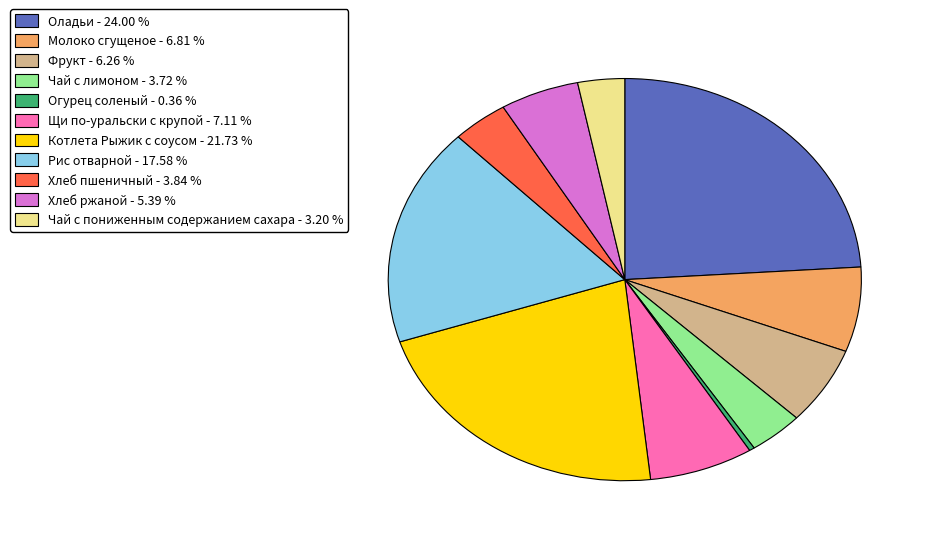

Approximately how many times larger is the value at Оладьи compared to Хлеб пшеничный?

6.2